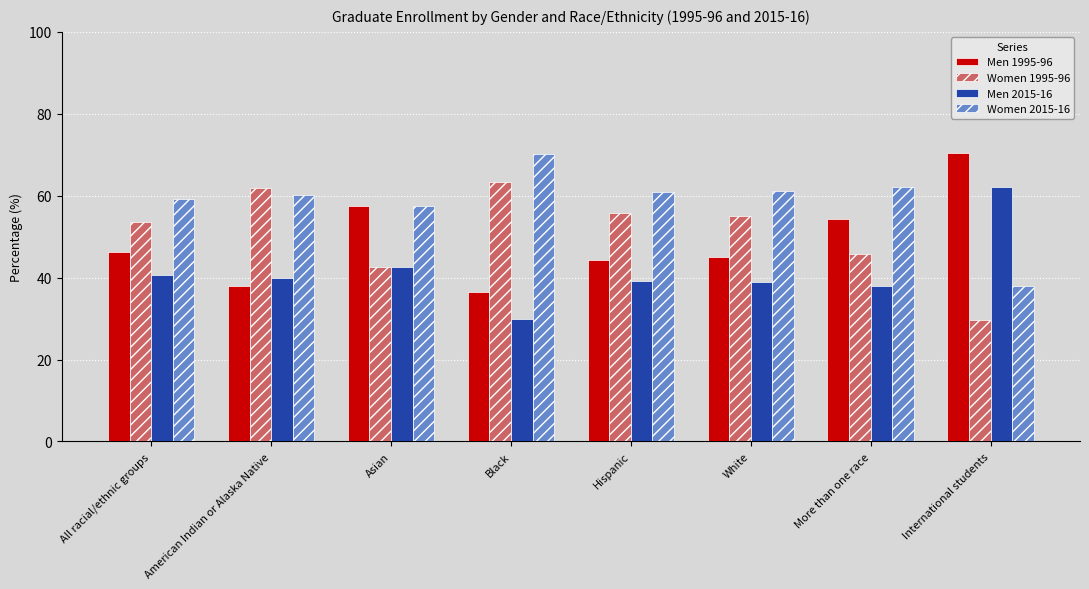

What is the label of the 8th bar from the right?

All racial/ethnic groups